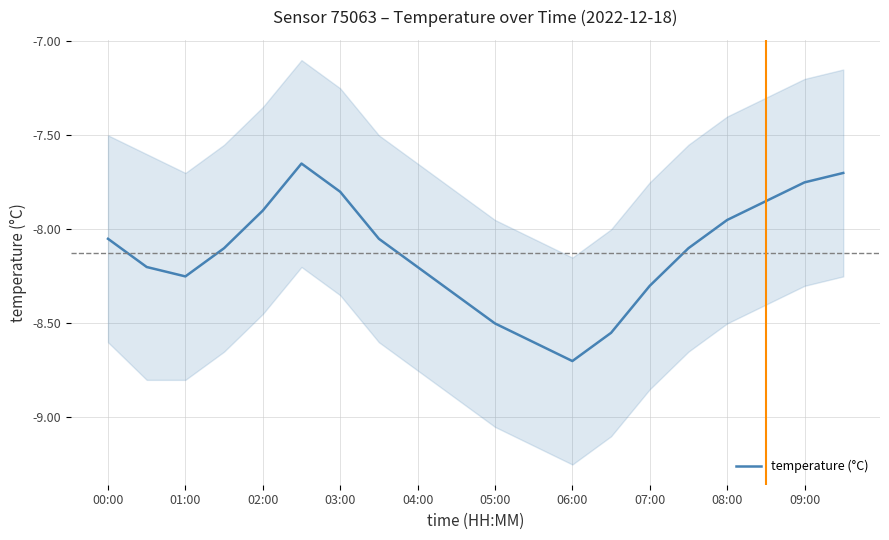

At which label does temperature (°C) first exceed -8?

02:00